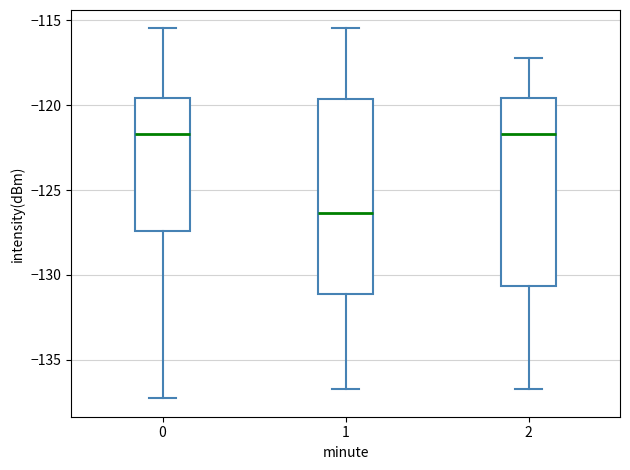

Reading left to right, read every box against the y-axis: the position of its median line, the range the box covers, and the ends of its whiskers. The values are not printed on the chart, so give them approximately, as read against the axis.

0: median -121.5, box -127.5 to -119.5, whiskers -137.5 to -115.5
1: median -126.5, box -131.0 to -119.5, whiskers -136.5 to -115.5
2: median -121.5, box -130.5 to -119.5, whiskers -136.5 to -117.0